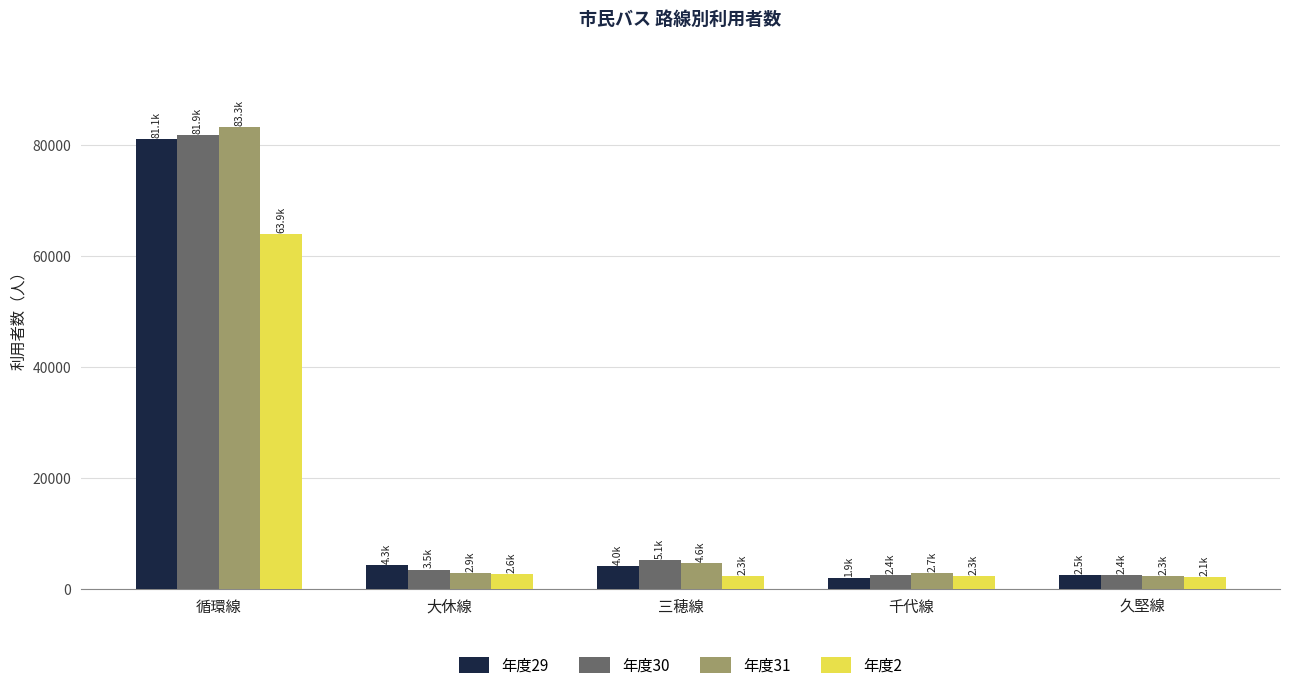

What is the average value of the 年度2 series?

14647